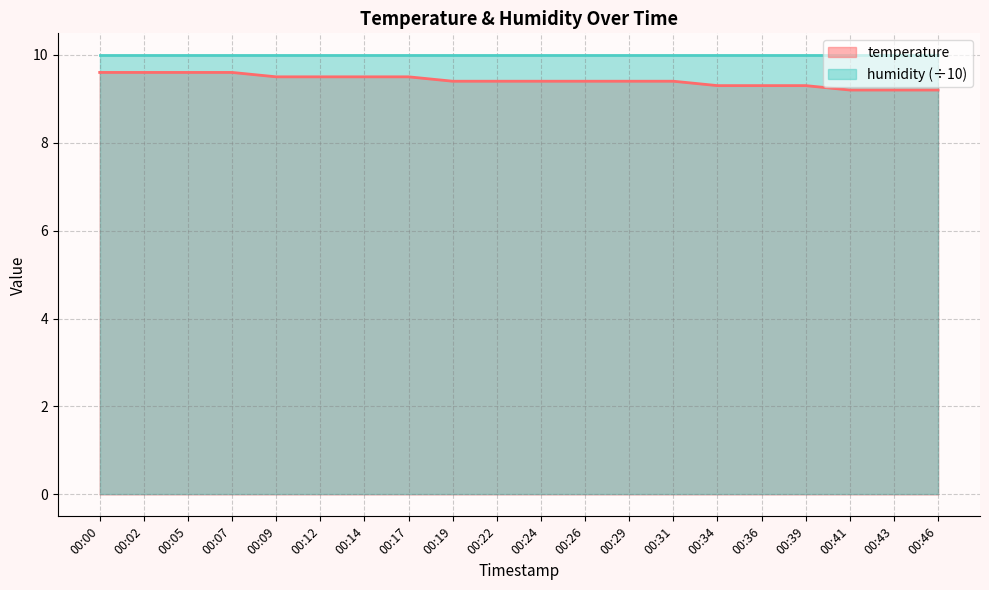

At which label is the value closest to 9?

00:41